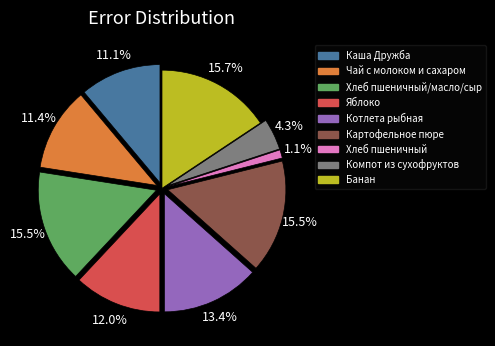

To the nearest percent, what is the difference between the Банан and Каша Дружба slice percentages?

5%